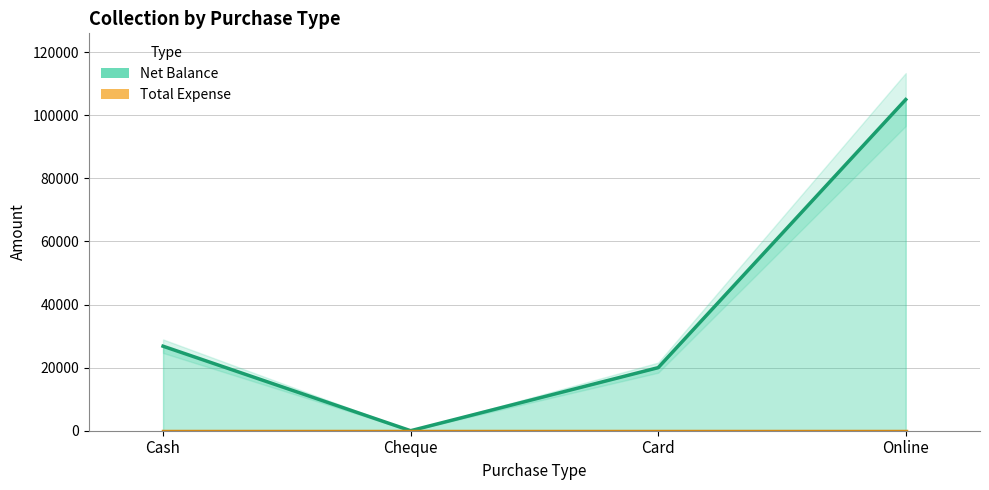

Reading right to left, what are all the values shown in this chart?

Online=105000	Card=20000	Cheque=0	Cash=26800